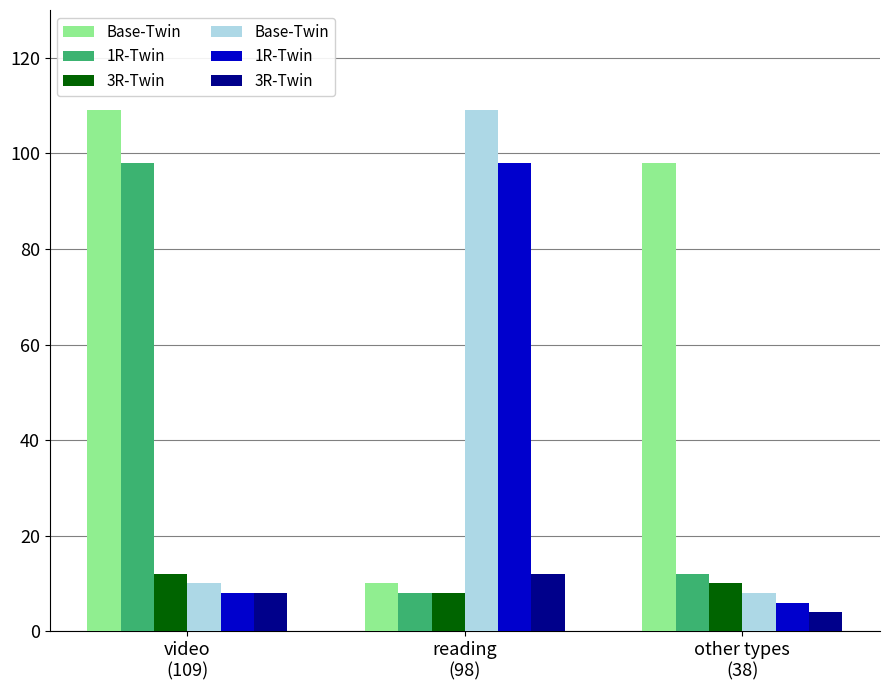

Is it true that 1R-Twin equals 67 at reading
(98)?

False